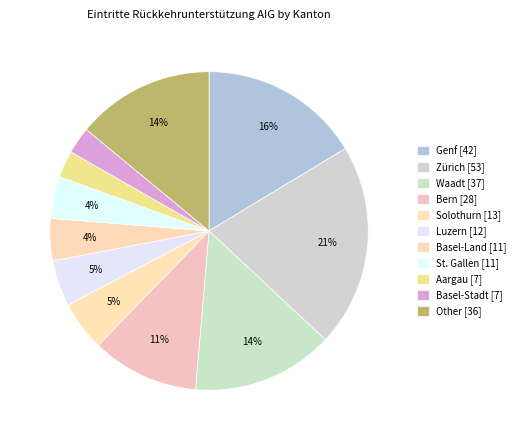

How many segments does this pie chart have?

11